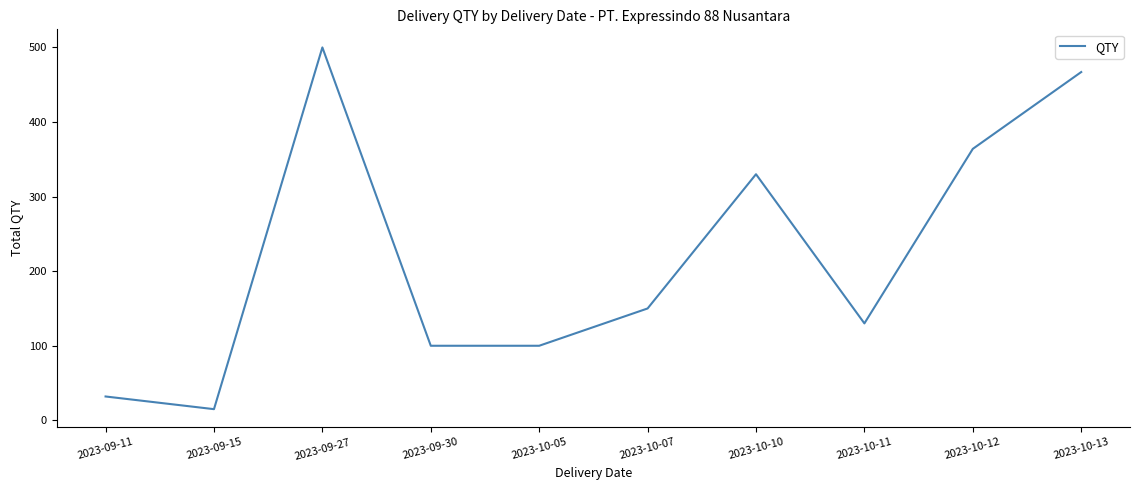

True or false: there are more than 0 points higher than both neighbors.

True